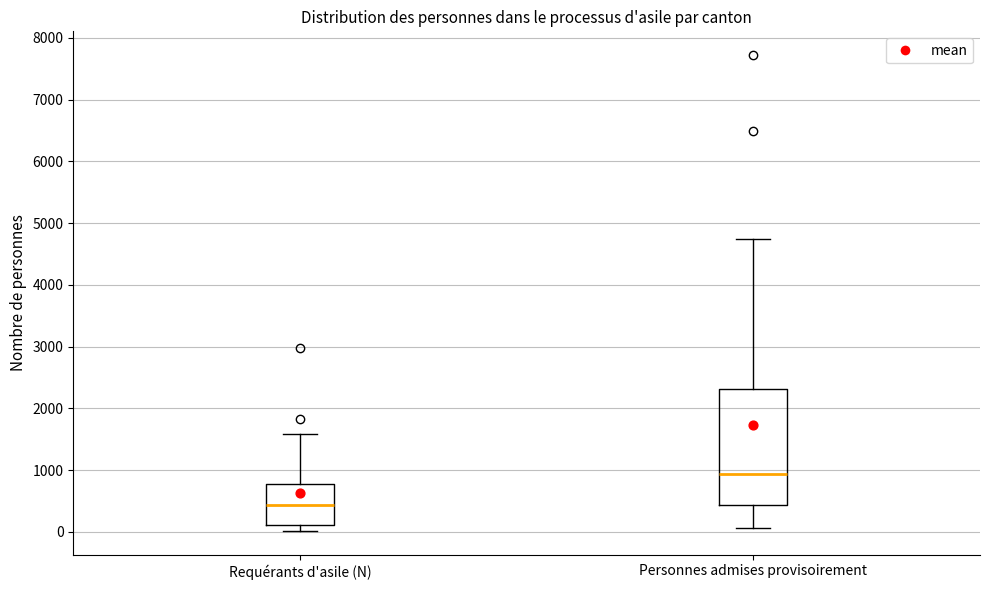

Reading left to right, read every box against the y-axis: the position of its median line, the range the box covers, and the ends of its whiskers. The values are not printed on the chart, so give them approximately, as read against the axis.

Requérants d'asile (N): median 400, box 100 to 800, whiskers 0 to 1600
Personnes admises provisoirement: median 900, box 400 to 2300, whiskers 100 to 4700